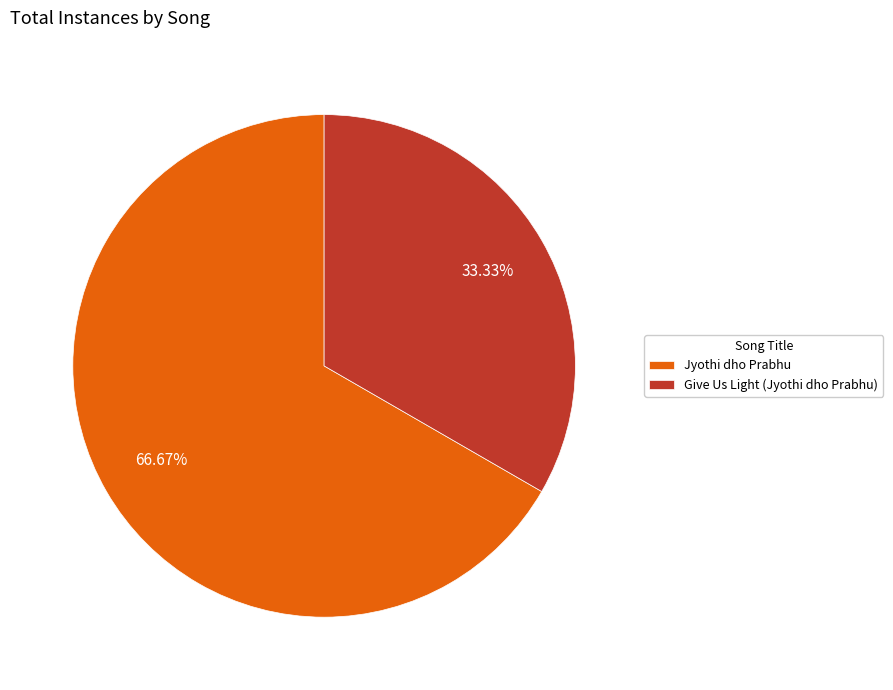

Does Give Us Light (Jyothi dho Prabhu) account for over 50% of the chart?

No